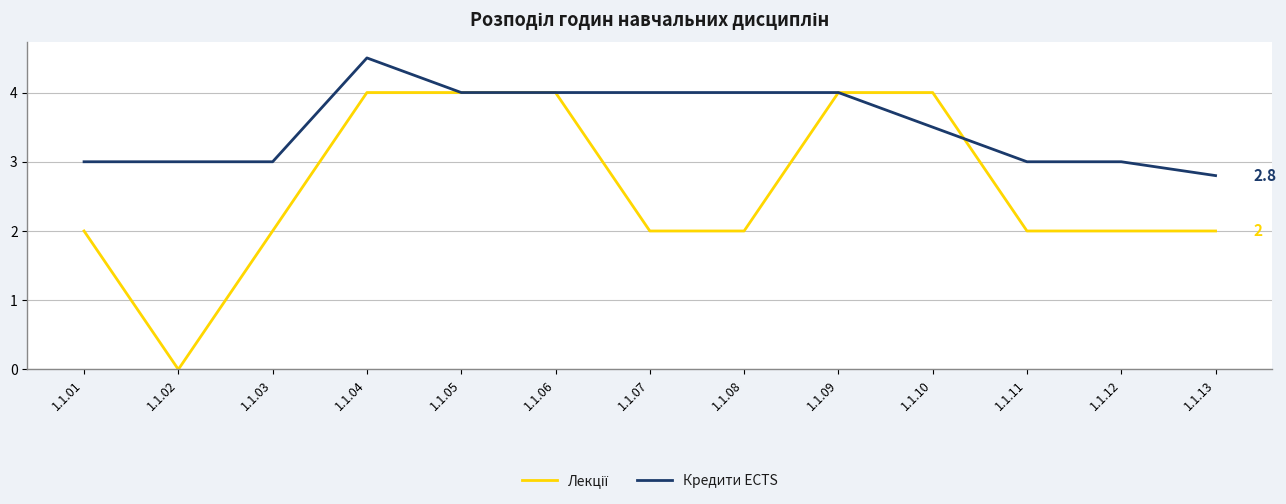

What is the spread (max minus min) of values at 1.1.01?

1.0